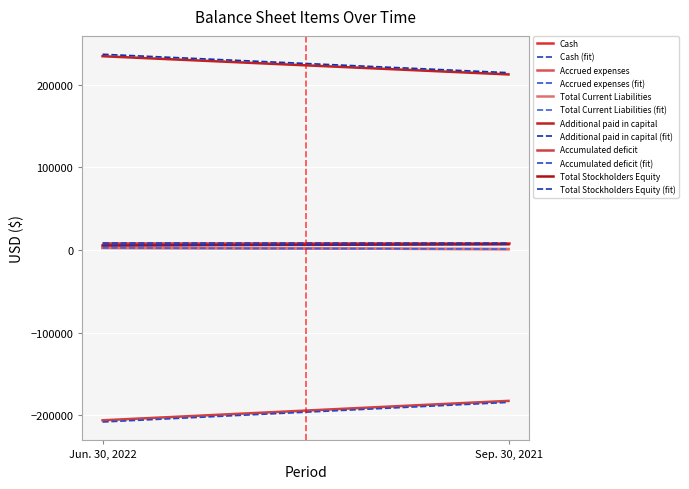

What position from the left is Sep. 30, 2021?

2